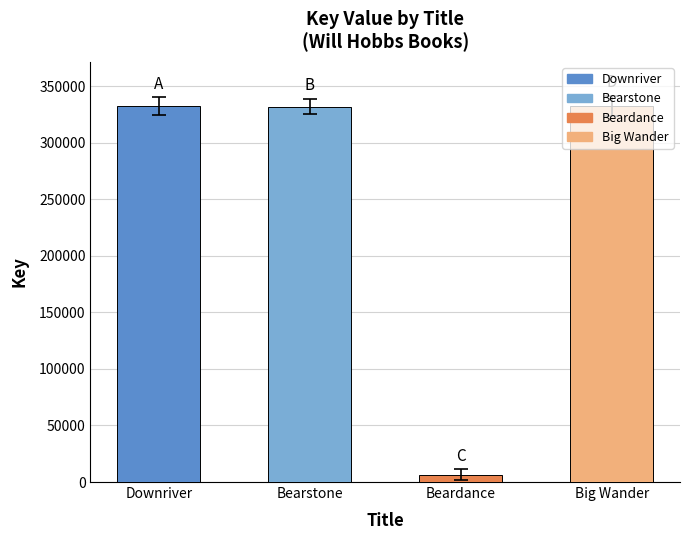

Reading left to right, list all the values displayed in this chart.

332314	331957	6446	332440